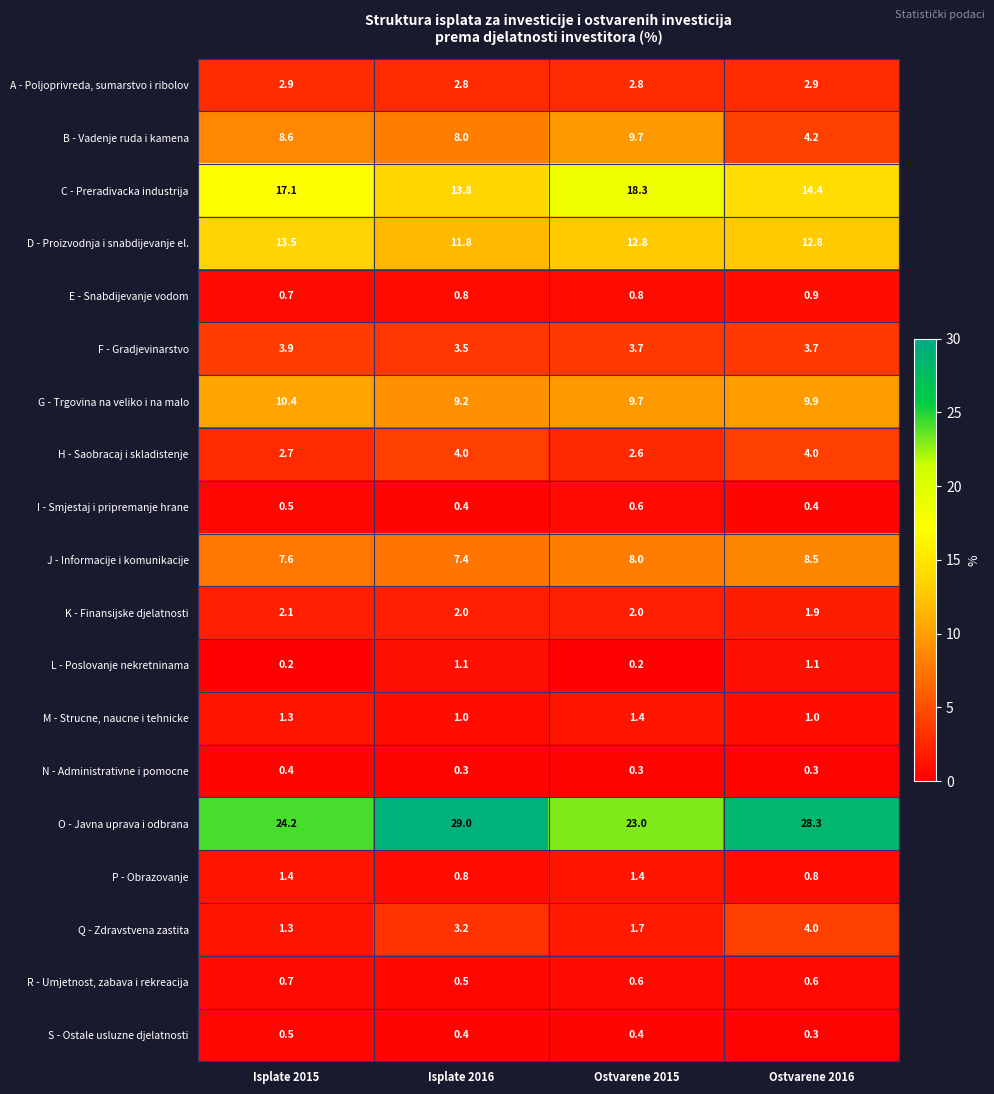

The value of K - Finansijske djelatnosti at Isplate 2016 is 2.7. True or false?

False